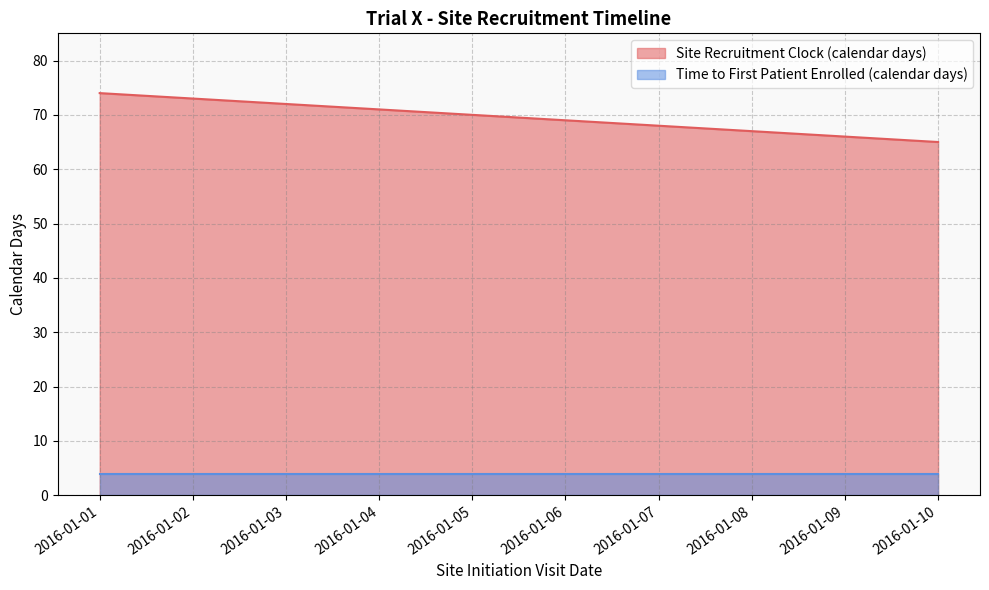

List the labels in order of value, largest first.

2016-01-01, 2016-01-02, 2016-01-03, 2016-01-04, 2016-01-05, 2016-01-06, 2016-01-07, 2016-01-08, 2016-01-09, 2016-01-10